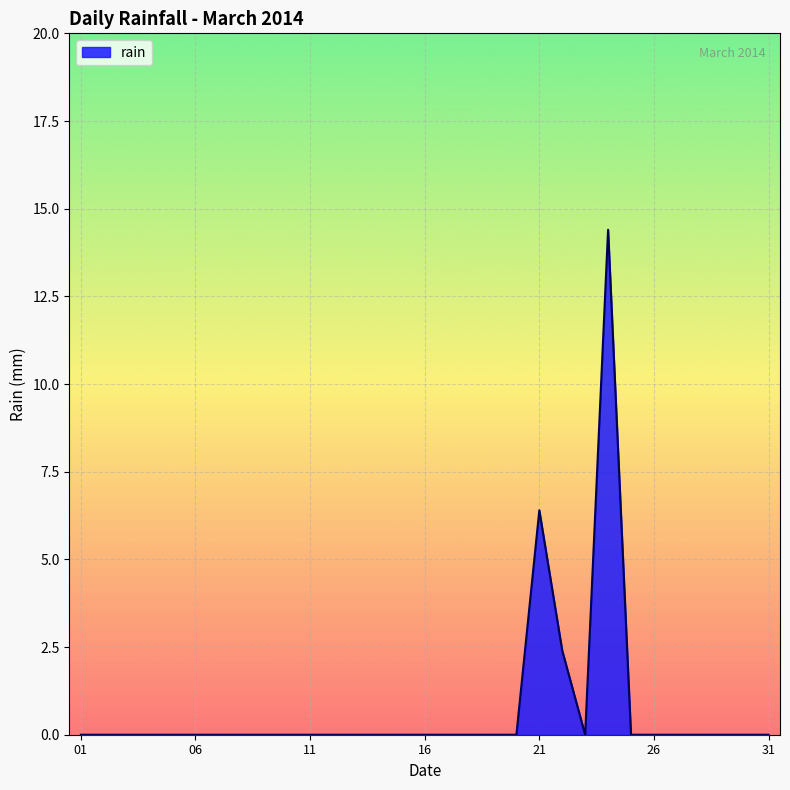

What is the maximum value shown in the chart?

14.4